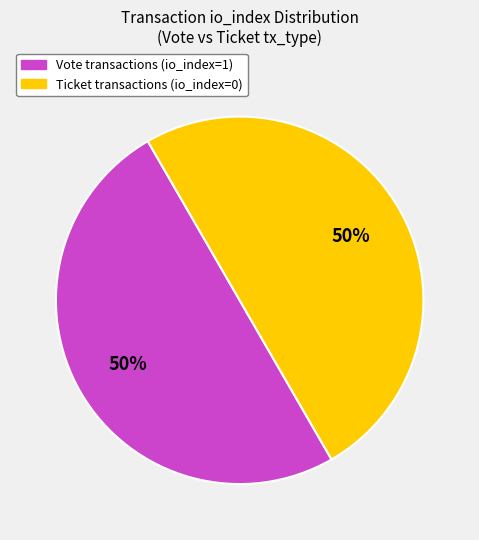

To the nearest percent, what is the average slice percentage?

50%